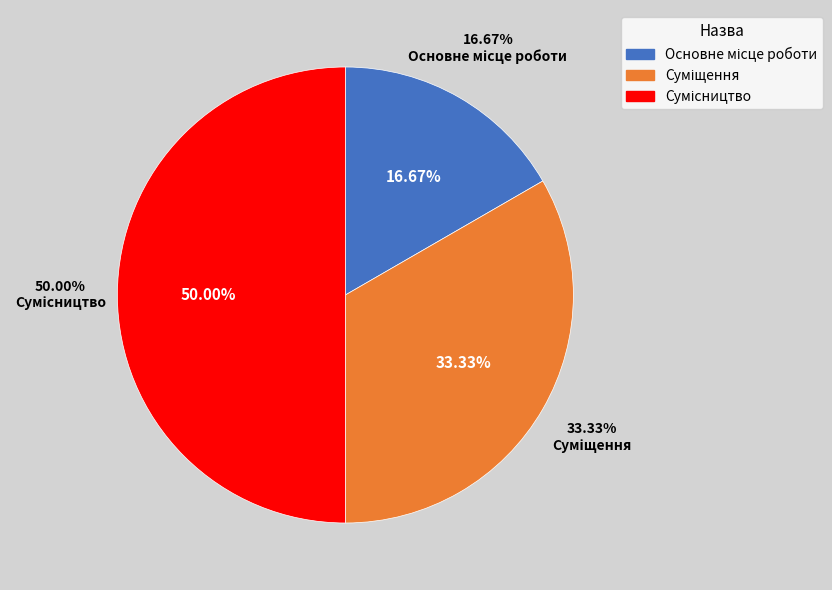

True or false: Основне місце роботи accounts for 11% of the total.

False